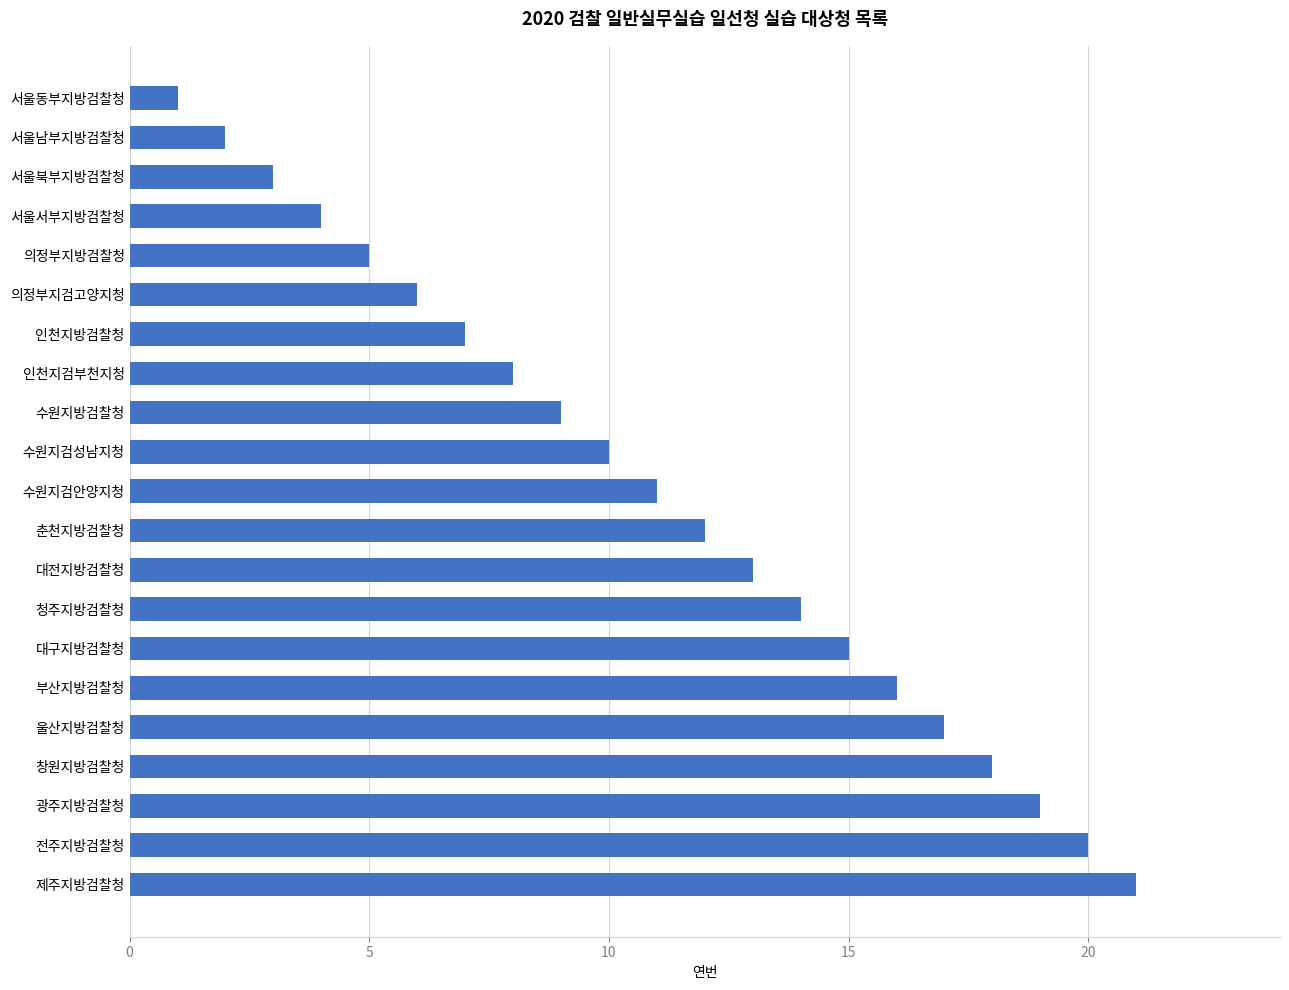

Rank the categories by value from highest to lowest.

제주지방검찰청, 전주지방검찰청, 광주지방검찰청, 창원지방검찰청, 울산지방검찰청, 부산지방검찰청, 대구지방검찰청, 청주지방검찰청, 대전지방검찰청, 춘천지방검찰청, 수원지검안양지청, 수원지검성남지청, 수원지방검찰청, 인천지검부천지청, 인천지방검찰청, 의정부지검고양지청, 의정부지방검찰청, 서울서부지방검찰청, 서울북부지방검찰청, 서울남부지방검찰청, 서울동부지방검찰청